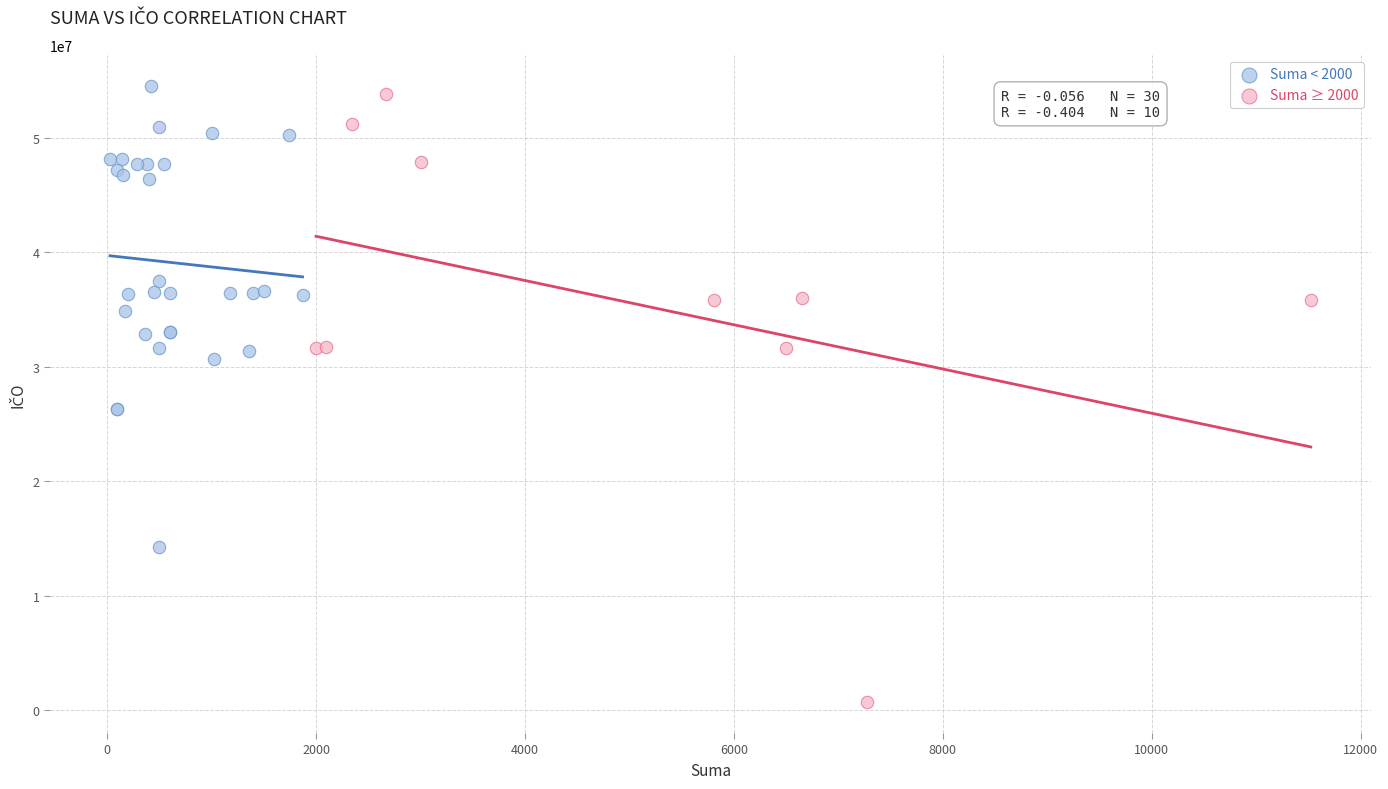

Which series reaches the minimum Y coordinate?

Suma ≥ 2000